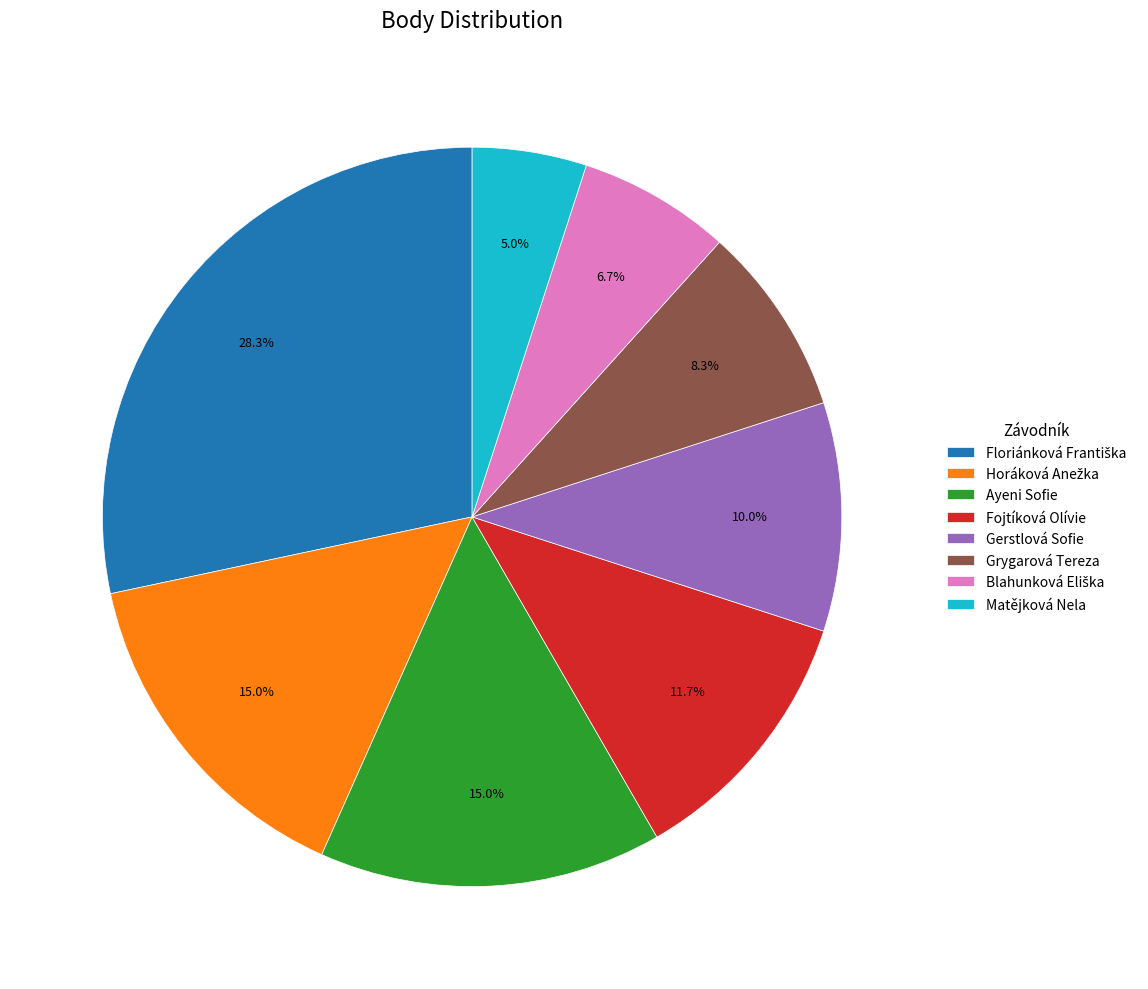

Which slice is the smallest?

Matějková Nela